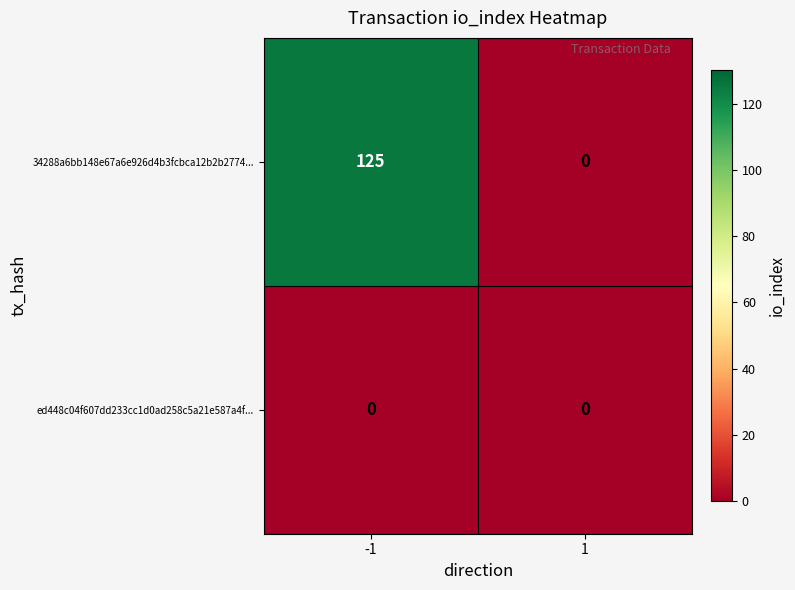

How many positive values does the 34288a6bb148e67a6e926d4b3fcbca12b2b2774... series have?

1